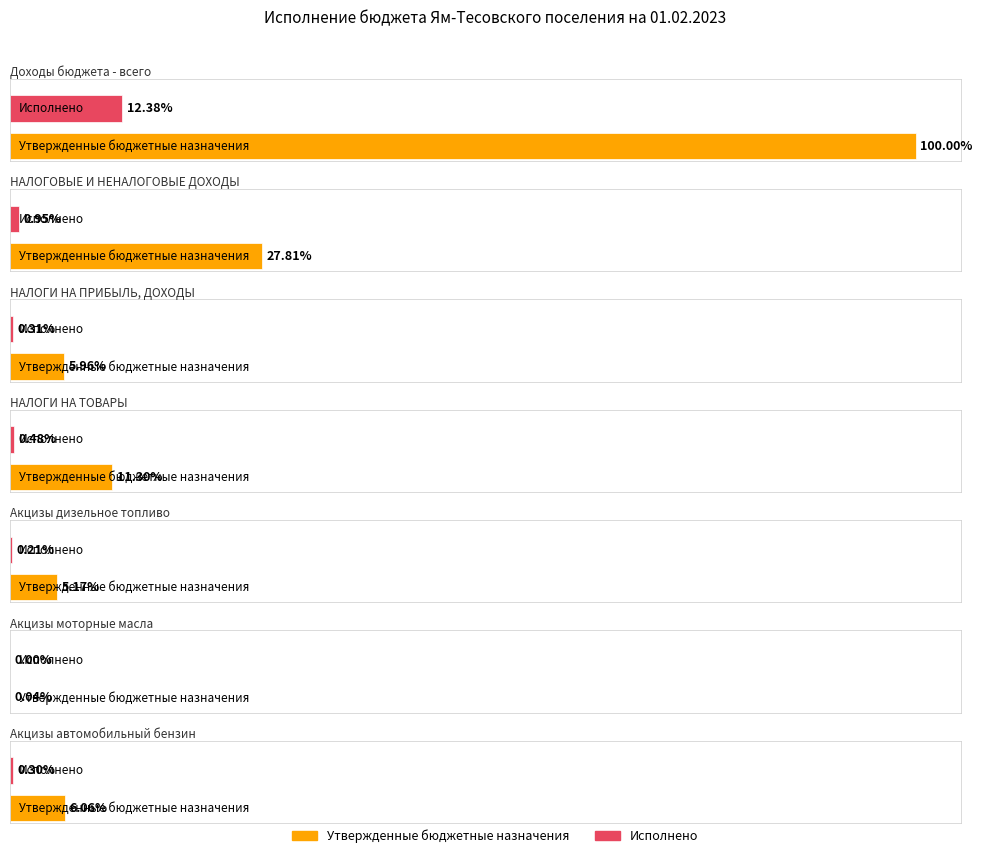

Reading left to right, what are all the values shown in this chart?

Утвержденные бюджетные назначения: 44518660.0	12378740.0	2652890.0	5029500.0	2300000.0	20000.0	2700000.0
Исполнено: 5510249.3	422833.4	137191.9	213403.1	92755.7	199.6	131469.1